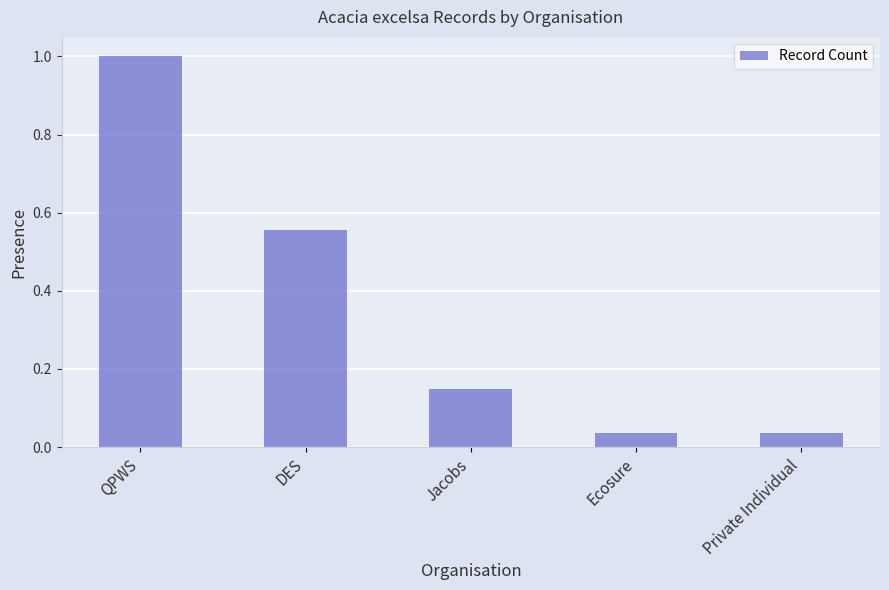

What position from the right is DES?

4